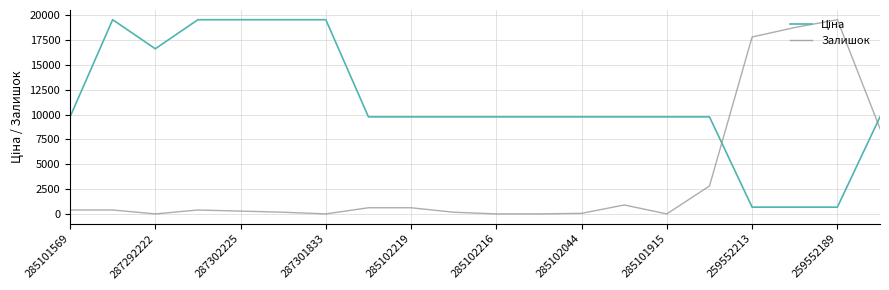

What is the difference between the maximum and minimum values in the Залишок series?

19564.9